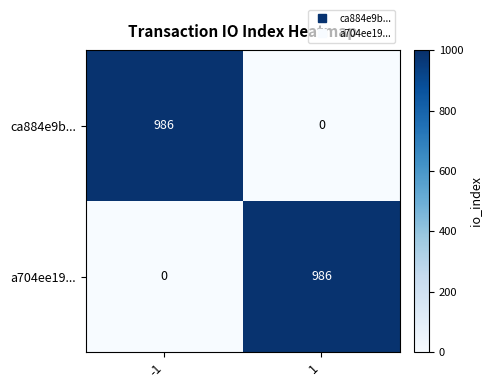

How many data points does each series have?

2